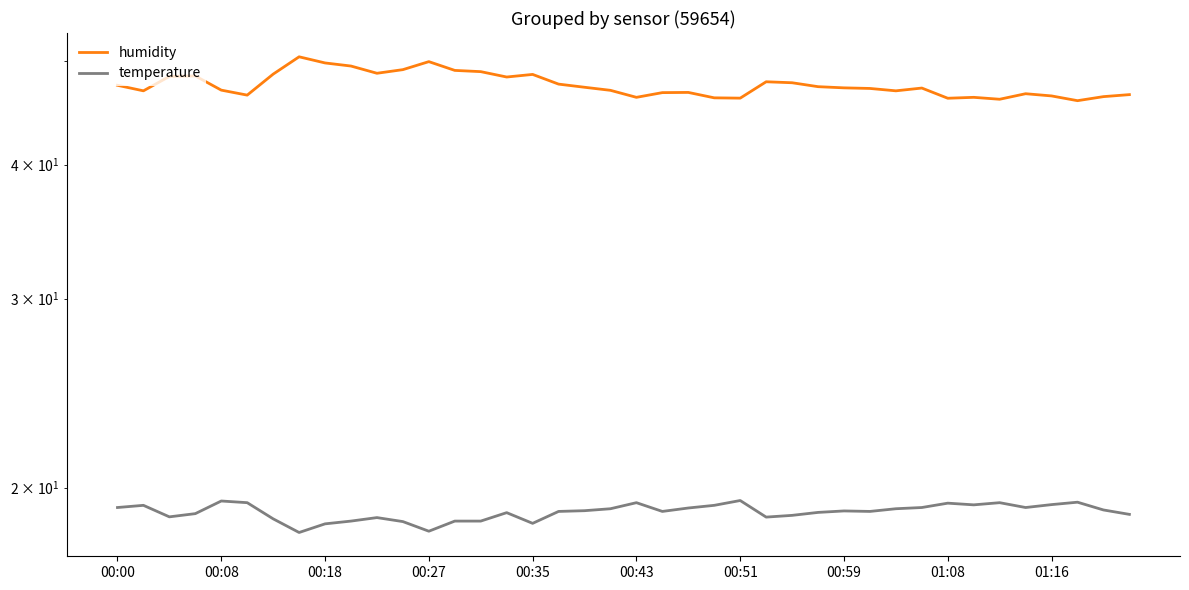

Is it true that humidity equals 85.6 at 01:16?

False